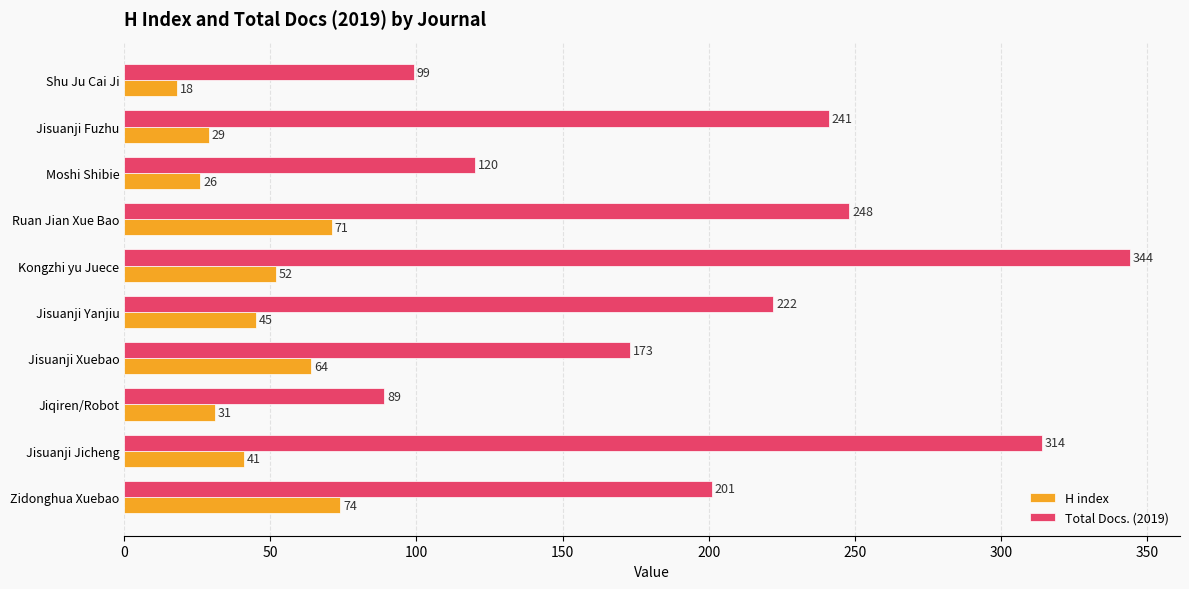

Which series changed the most between Jiqiren/Robot and Jisuanji Fuzhu?

Total Docs. (2019)